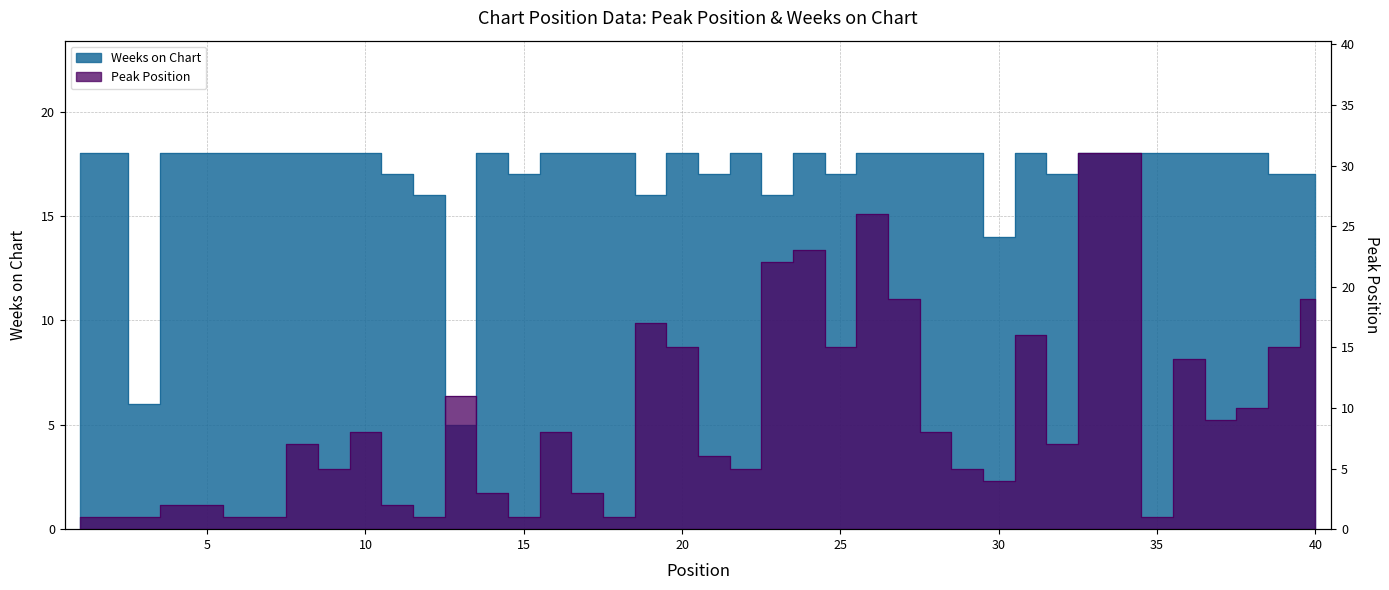

What is the sum of the Weeks on Chart values at 34 and 22?

36